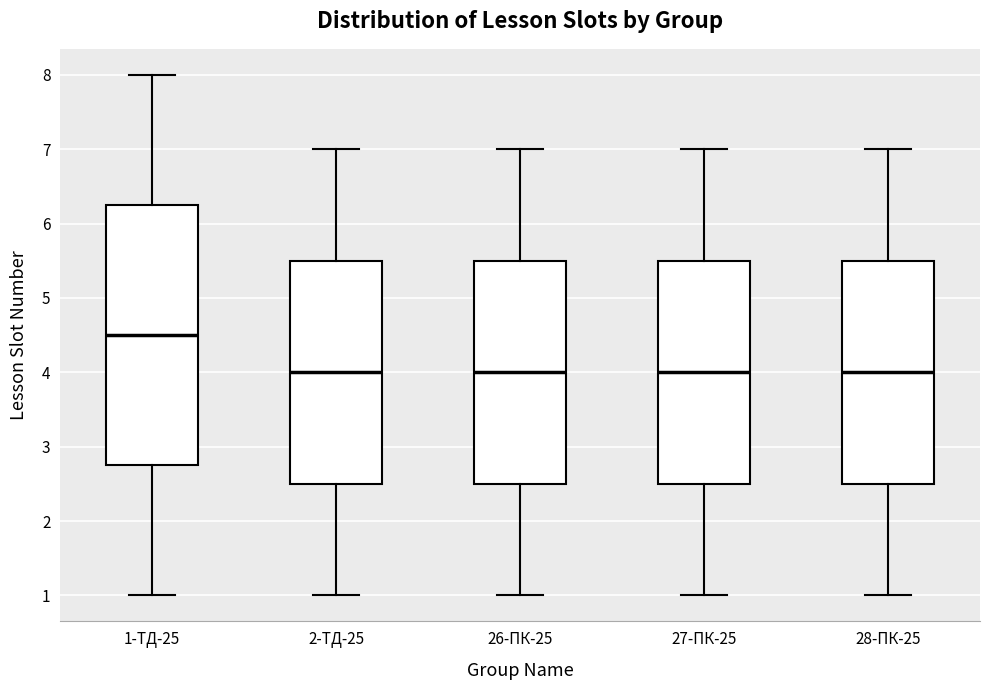

Reading left to right, transcribe this box plot: for each box, give where its median line is, the range the box spans, and where its two whiskers end, as read against the y-axis. The values are not printed on the chart, so give them approximately, as read against the axis.

1-ТД-25: median 4.5, box 2.8 to 6.3, whiskers 1.0 to 8.0
2-ТД-25: median 4.0, box 2.5 to 5.5, whiskers 1.0 to 7.0
26-ПК-25: median 4.0, box 2.5 to 5.5, whiskers 1.0 to 7.0
27-ПК-25: median 4.0, box 2.5 to 5.5, whiskers 1.0 to 7.0
28-ПК-25: median 4.0, box 2.5 to 5.5, whiskers 1.0 to 7.0